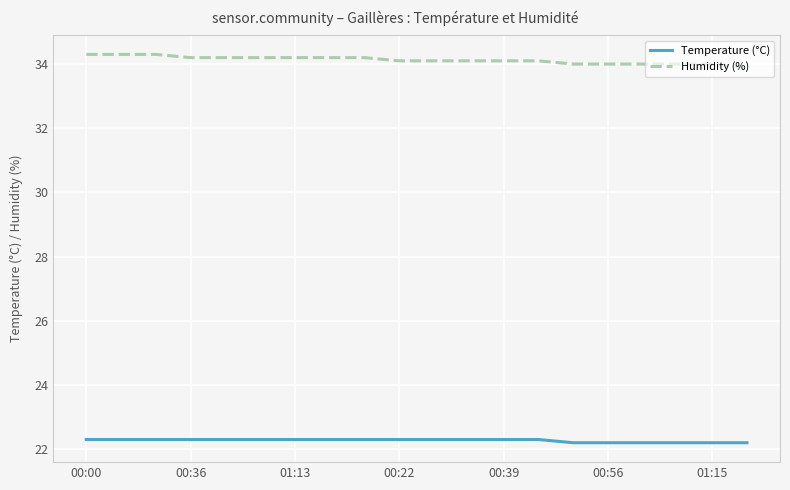

What is the maximum value for Humidity (%)?

34.3